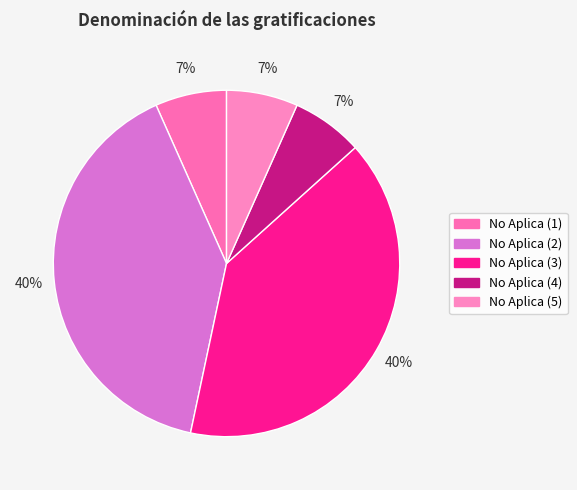

How many slices are in this pie chart?

5